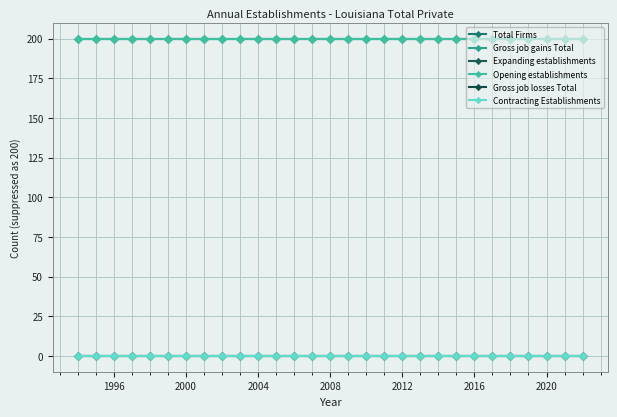

Does the chart have visible grid lines?

Yes